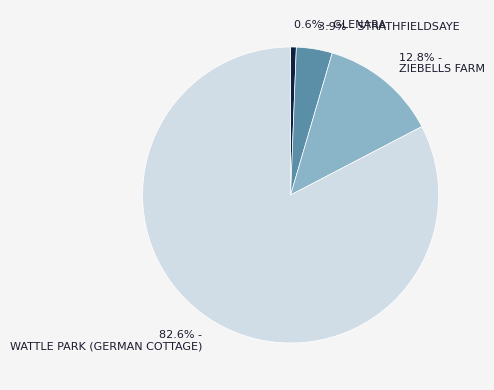

How many slices are in this pie chart?

4